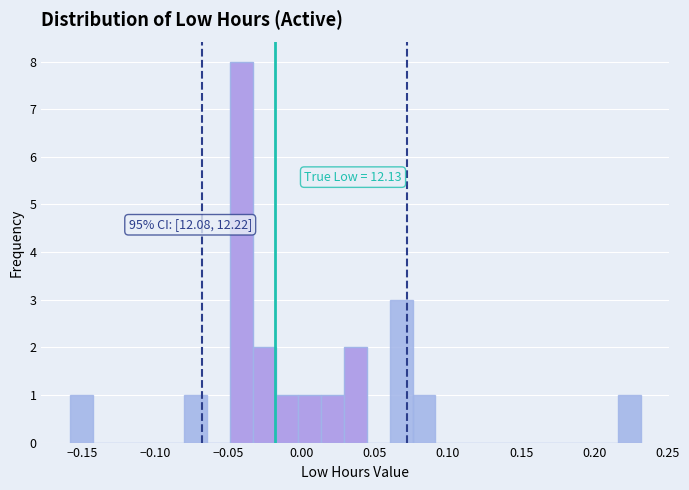

Read against the x-axis, roughly where is the centre of the tallest bar?

-0.040